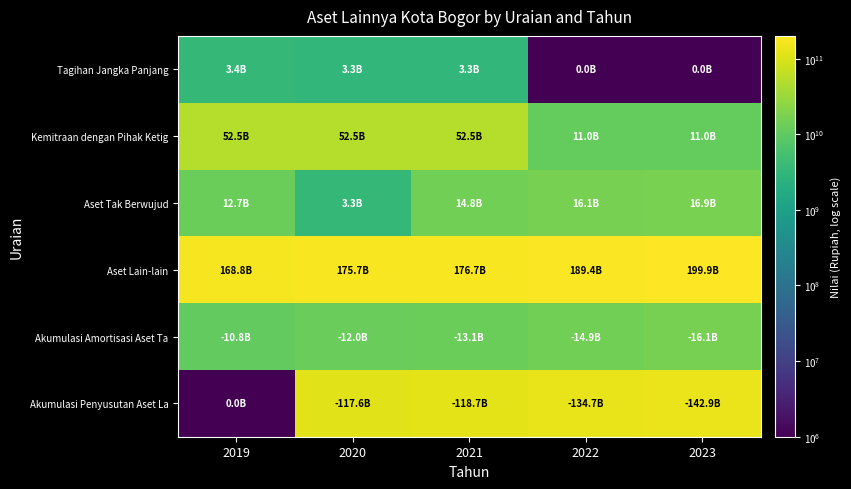

Rank the series at 2019 from lowest to highest value.

Akumulasi Penyusutan Aset La, Tagihan Jangka Panjang, Akumulasi Amortisasi Aset Ta, Aset Tak Berwujud, Kemitraan dengan Pihak Ketig, Aset Lain-lain